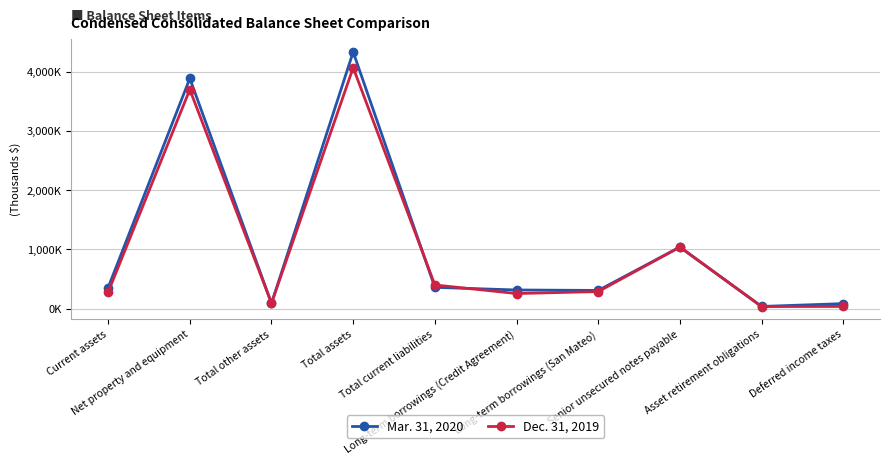

Rank the series by their maximum value, from lowest to highest.

Dec. 31, 2019, Mar. 31, 2020